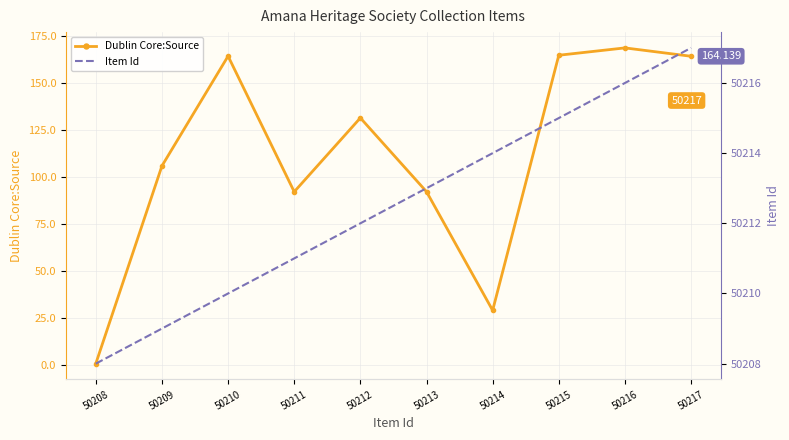

Is the value of Dublin Core:Source at 50209 greater than the value of Item Id at 50212?

No